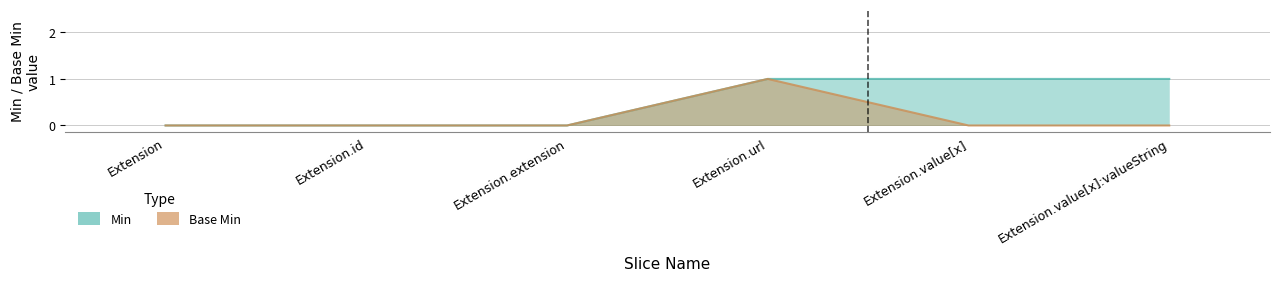

At which category is the sum across all series the highest?

Extension.url